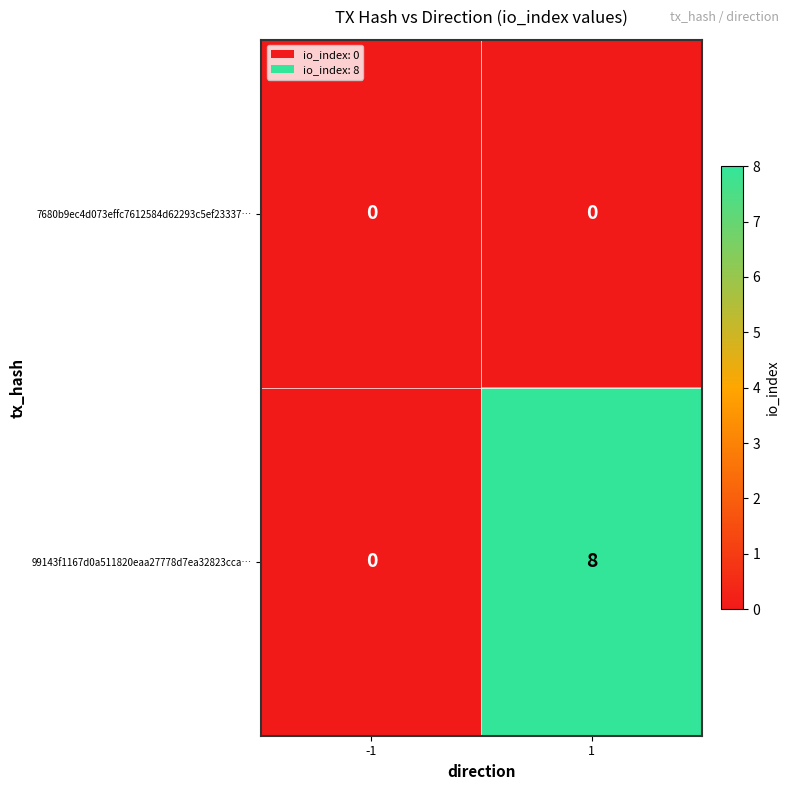

At which category is the sum across all series the highest?

1